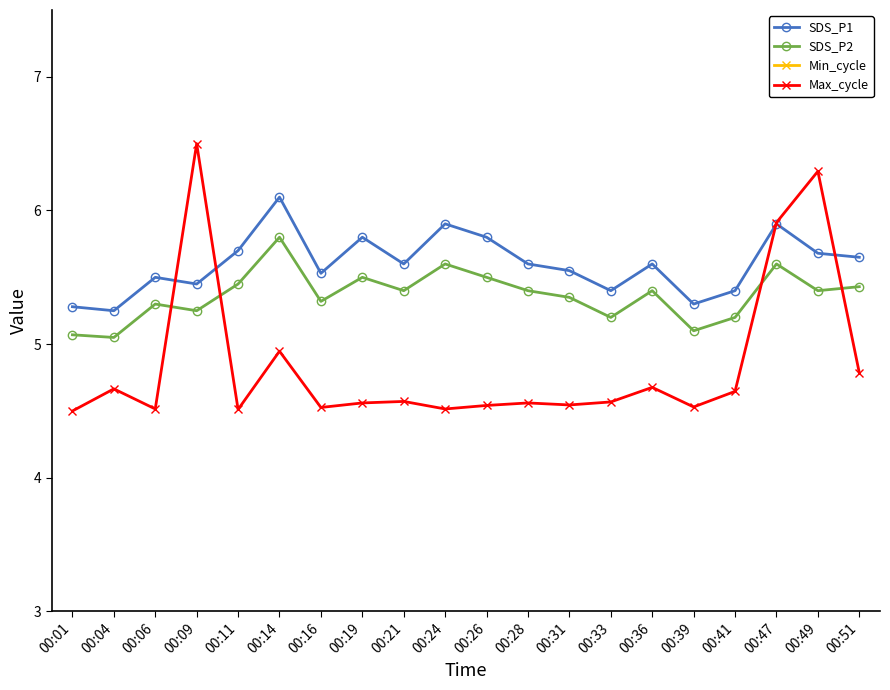

Count the number of data series in this chart.

4